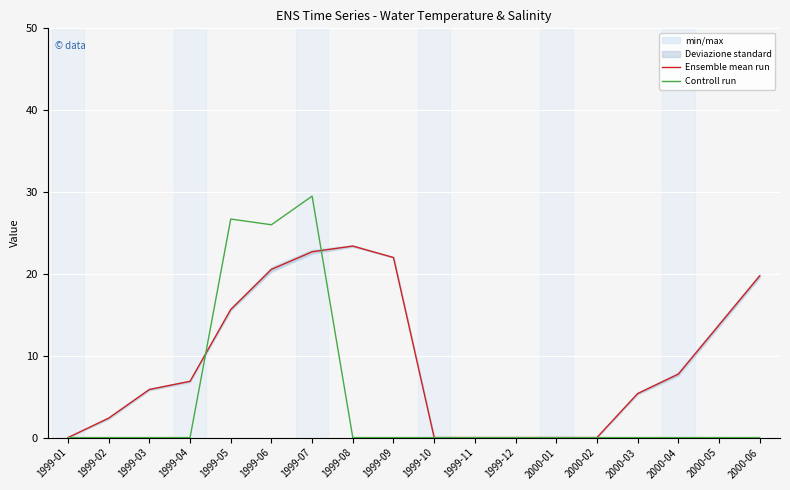

What is the sum of all Ensemble mean run values?

166.0